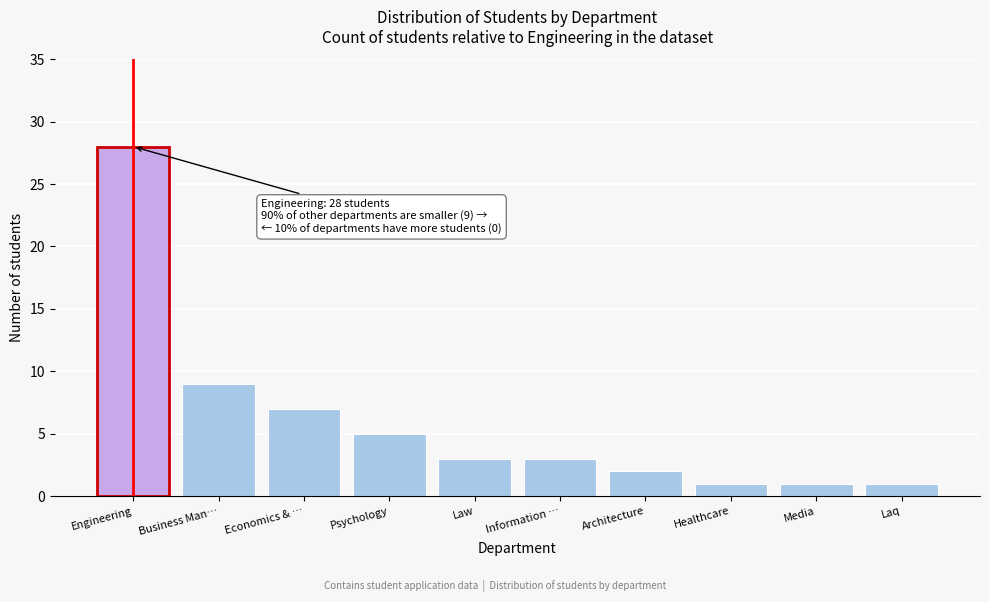

Reading right to left, list all the values displayed in this chart.

Laq=1	Media=1	Healthcare=1	Architecture=2	Information …=3	Law=3	Psychology=5	Economics & …=7	Business Man…=9	Engineering=28